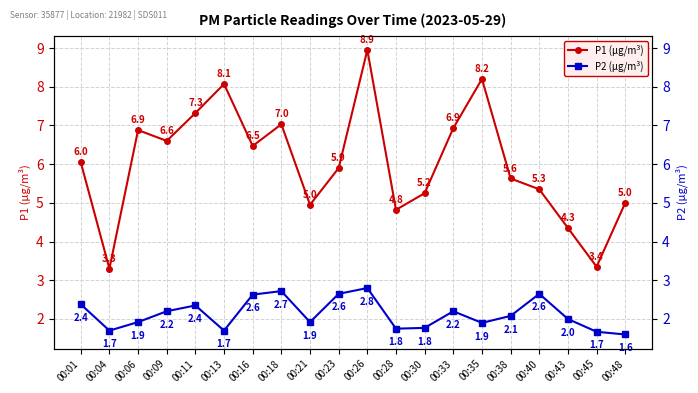

At which category does the chart reach its minimum across all series?

00:48